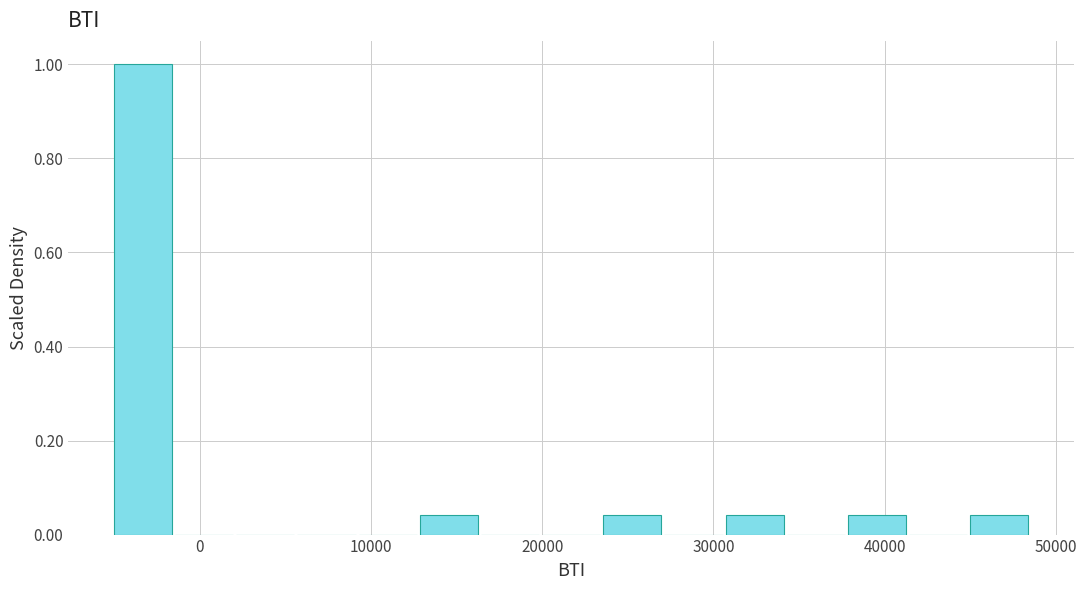

Read against the x-axis, roughly where is the centre of the tallest bar?

-3000